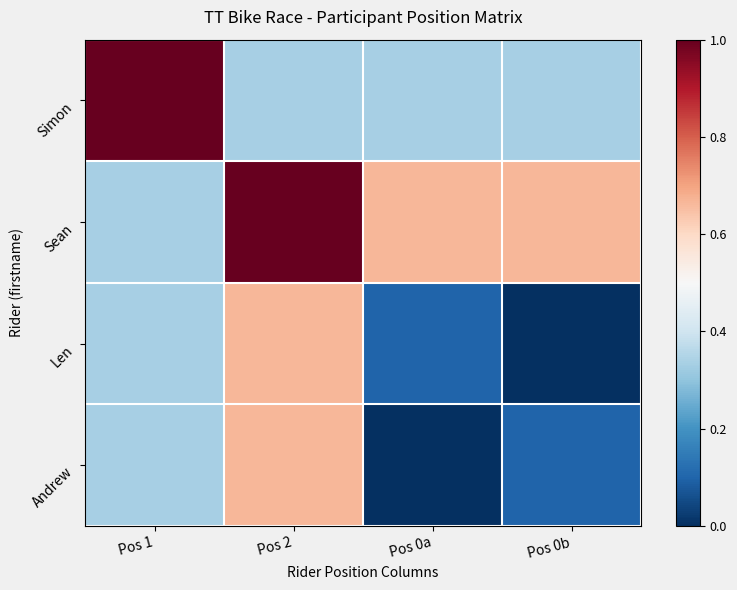

What is the greatest value displayed?

2.0